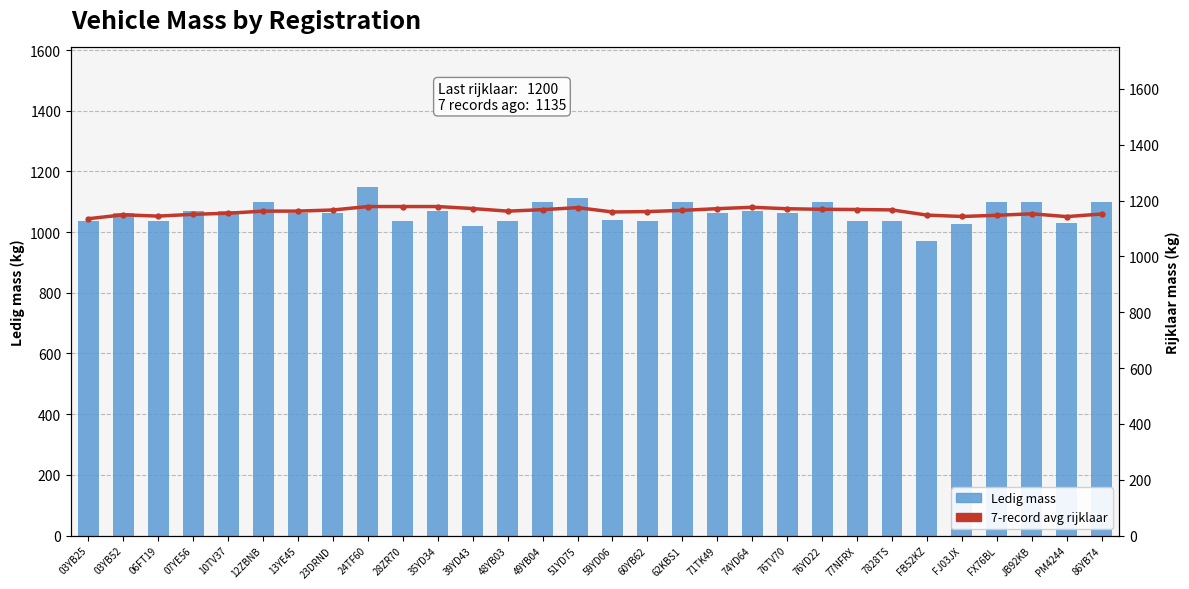

List the labels in order of 7-record avg rijklaar value, smallest first.

03YB25, PM4244, FJ03JX, 06FT19, FX76BL, FB52KZ, 03YB52, 07YE56, 86YB74, JB92KB, 10TV37, 59YD06, 60YB62, 48YB03, 12ZBNB, 13YE45, 62KBS1, 23DRND, 7828TS, 49YB04, 77NFRX, 76YD22, 76TV70, 71TK49, 39YD43, 51YD75, 74YD64, 24TF60, 28ZR70, 35YD34